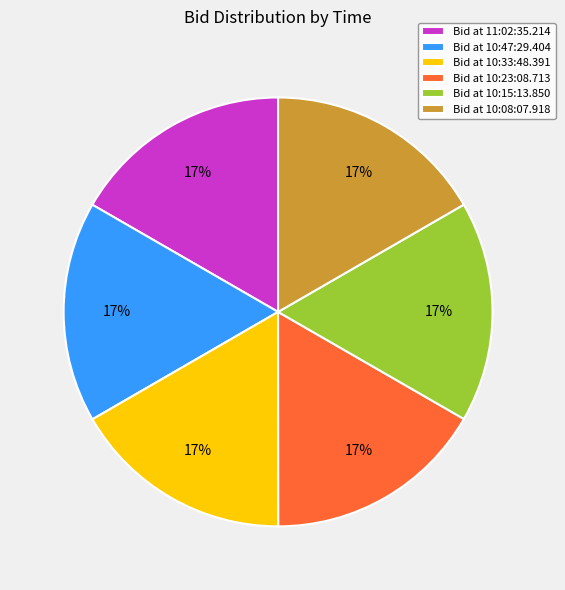

Count the number of slices in the pie.

6